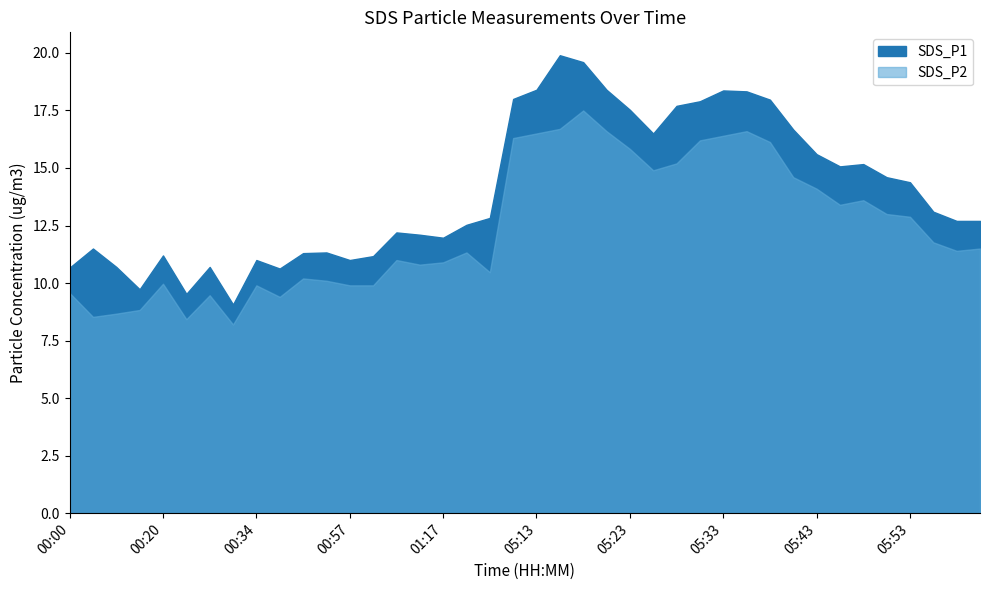

Rank the categories by value from lowest to highest.

00:28, 00:23, 00:18, 00:43, 00:00, 00:05, 00:26, 00:34, 00:57, 01:03, 00:20, 00:49, 00:52, 00:03, 01:17, 01:14, 01:11, 01:20, 05:58, 06:00, 01:26, 05:56, 05:53, 05:51, 05:46, 05:48, 05:43, 05:26, 05:41, 05:23, 05:28, 05:31, 05:38, 05:11, 05:36, 05:33, 05:13, 05:21, 05:18, 05:16